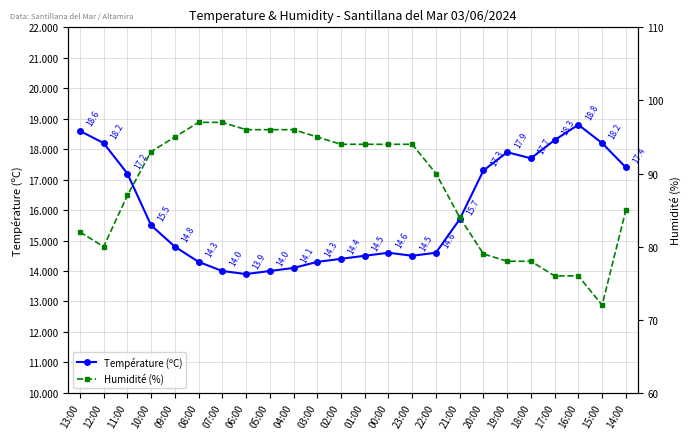

Is it true that Température (ºC) equals 18.8 at 16:00?

True